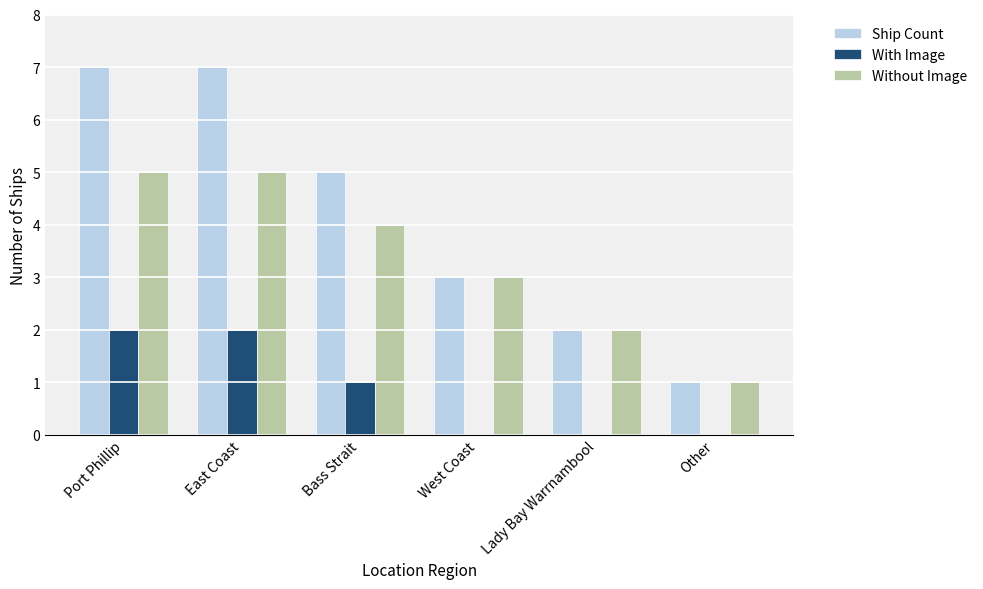

Count the number of data series in this chart.

3